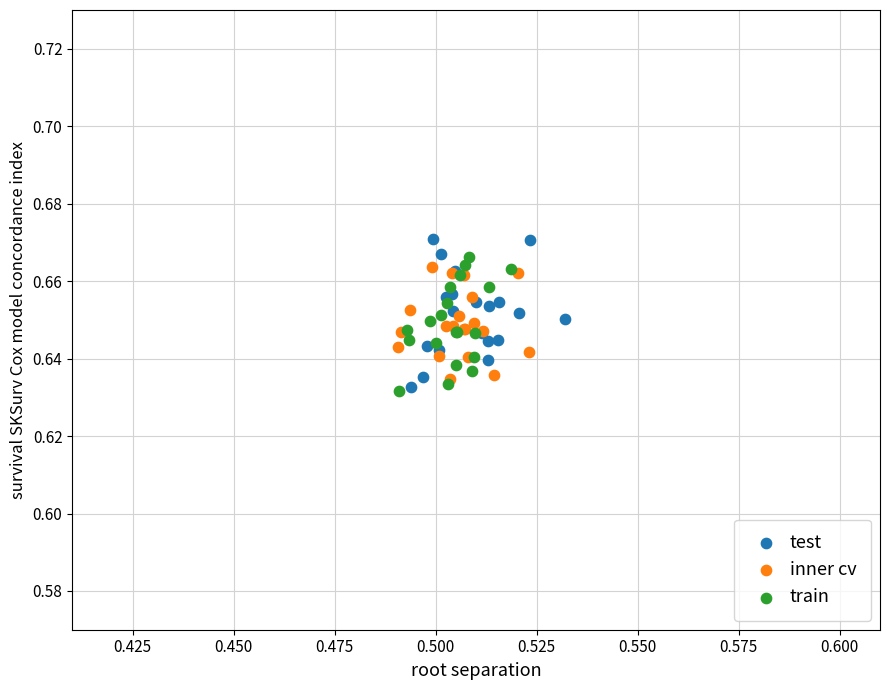

Which series has the widest spread of Y values?

test